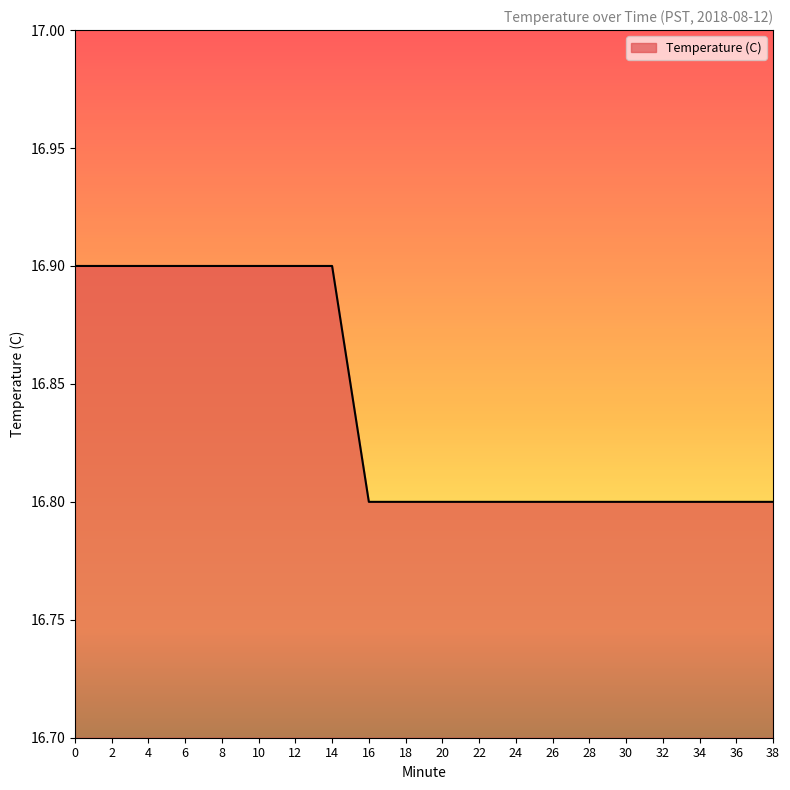

What is the maximum value shown in the chart?

16.9